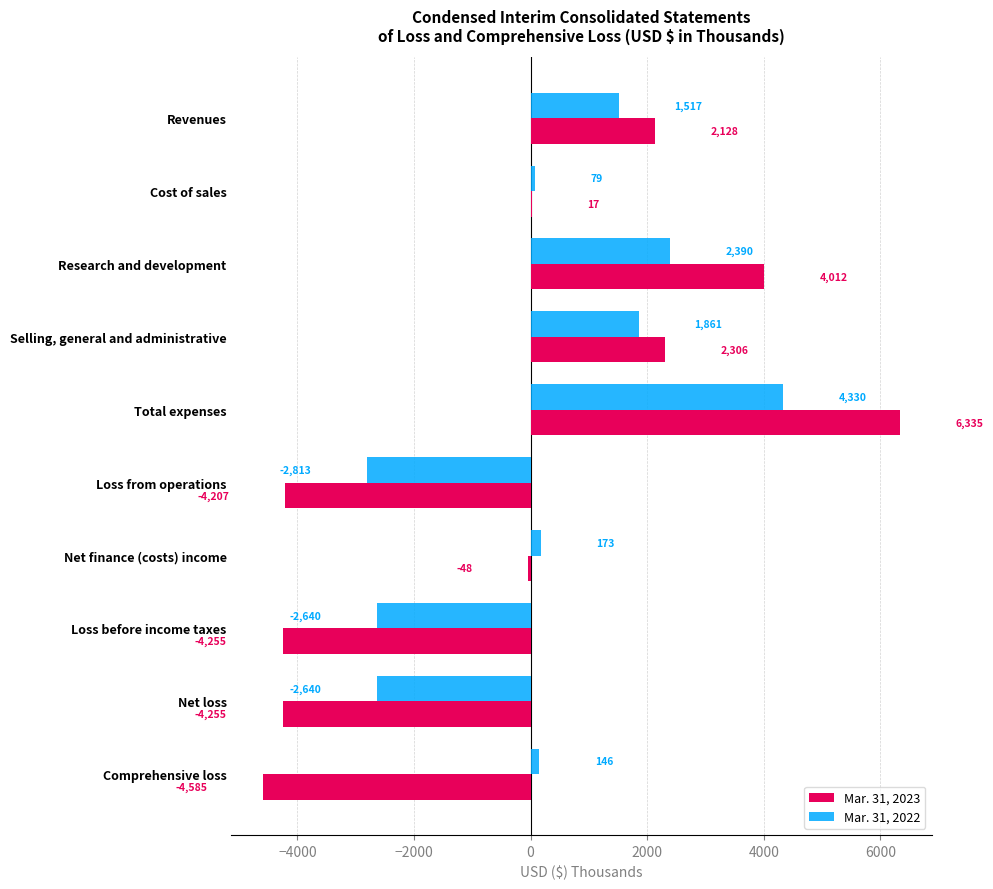

Which series has the largest total across all categories?

Mar. 31, 2022